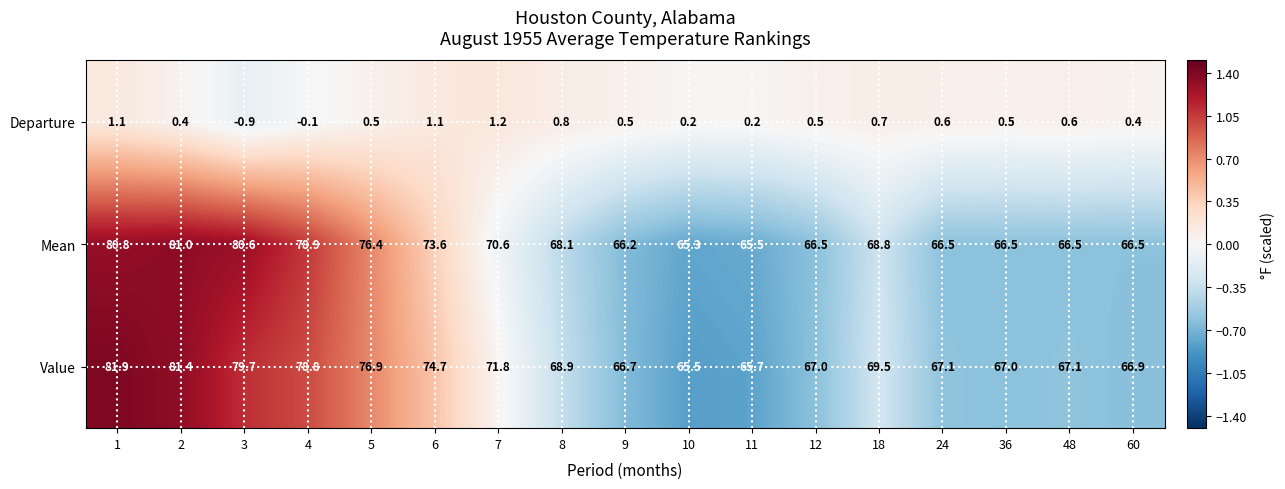

Where is Value nearest to the value 73?

7